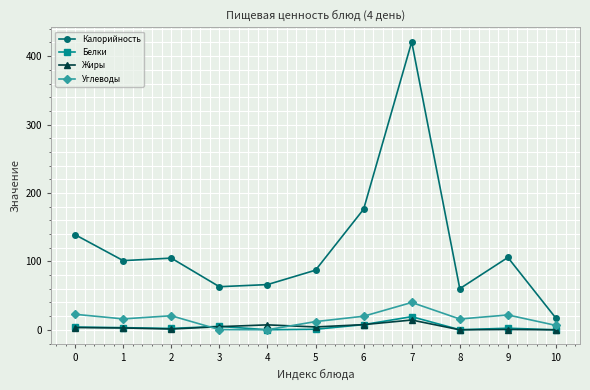

What is the maximum value for Жиры?

14.3